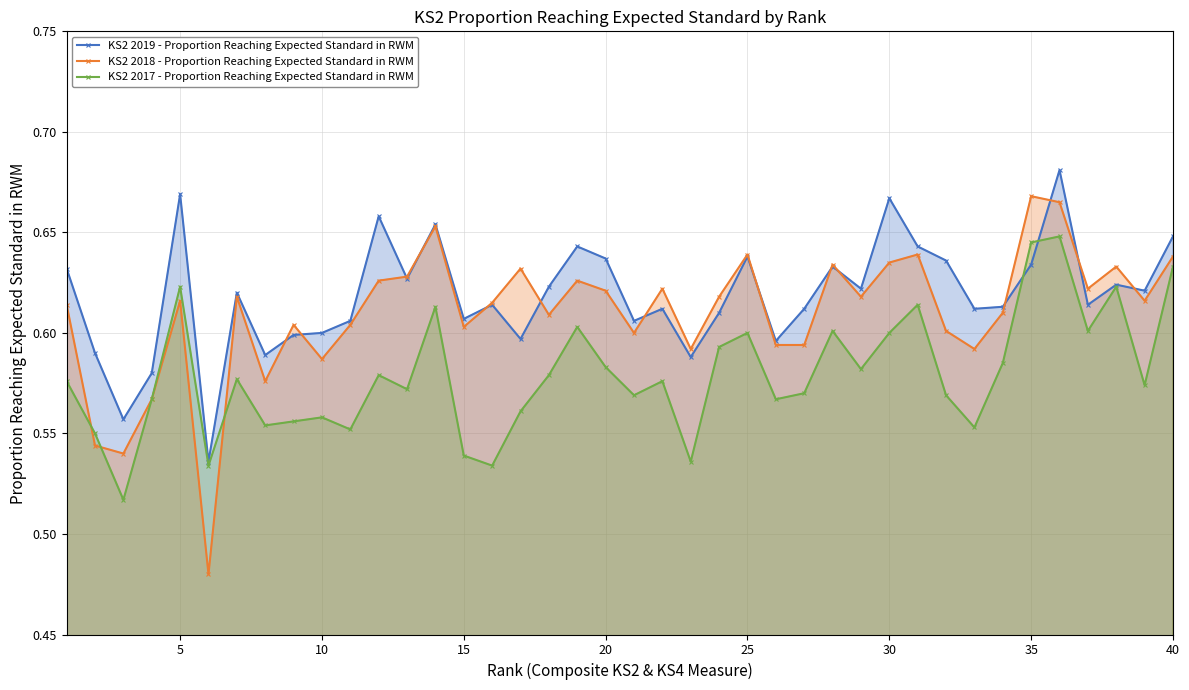

Which series ends up on top after the final intersection of KS2 2017 - Proportion Reaching Expected Standard in RWM and KS2 2019 - Proportion Reaching Expected Standard in RWM?

KS2 2019 - Proportion Reaching Expected Standard in RWM